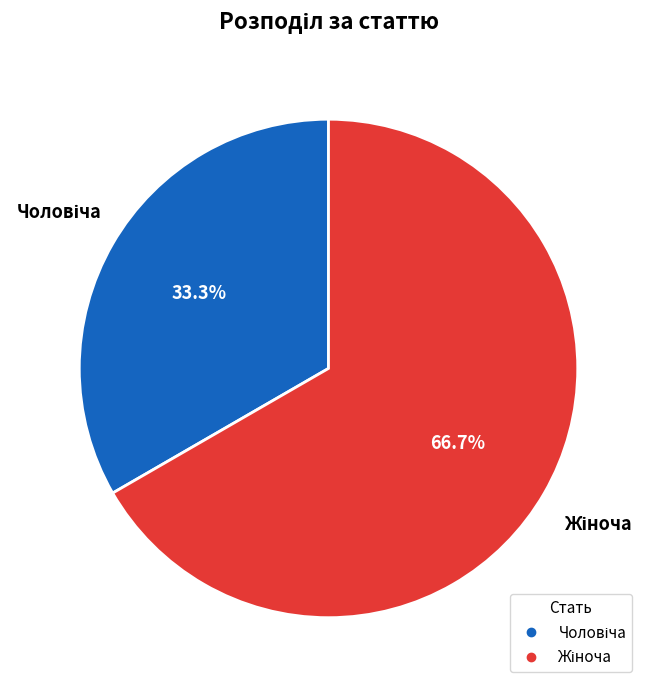

How many segments does this pie chart have?

2